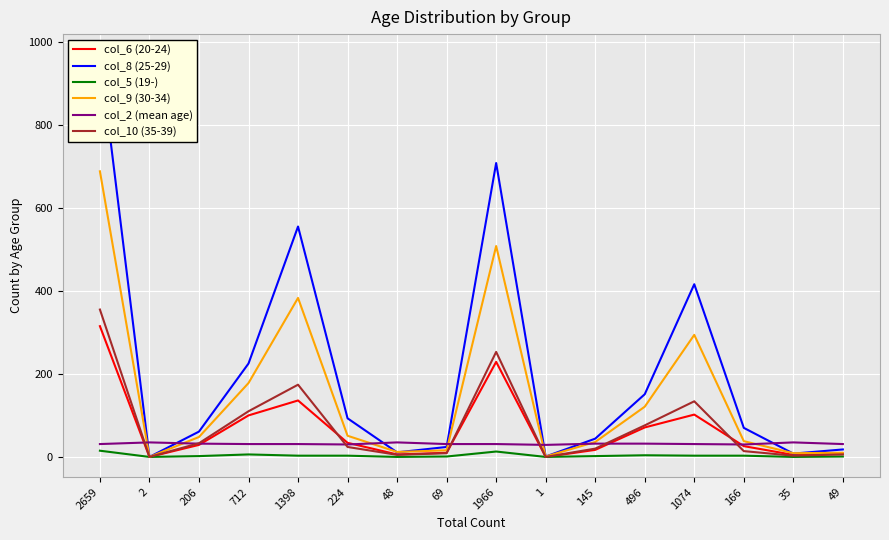

True or false: col_10 (35-39) and col_8 (25-29) intersect in this chart.

False